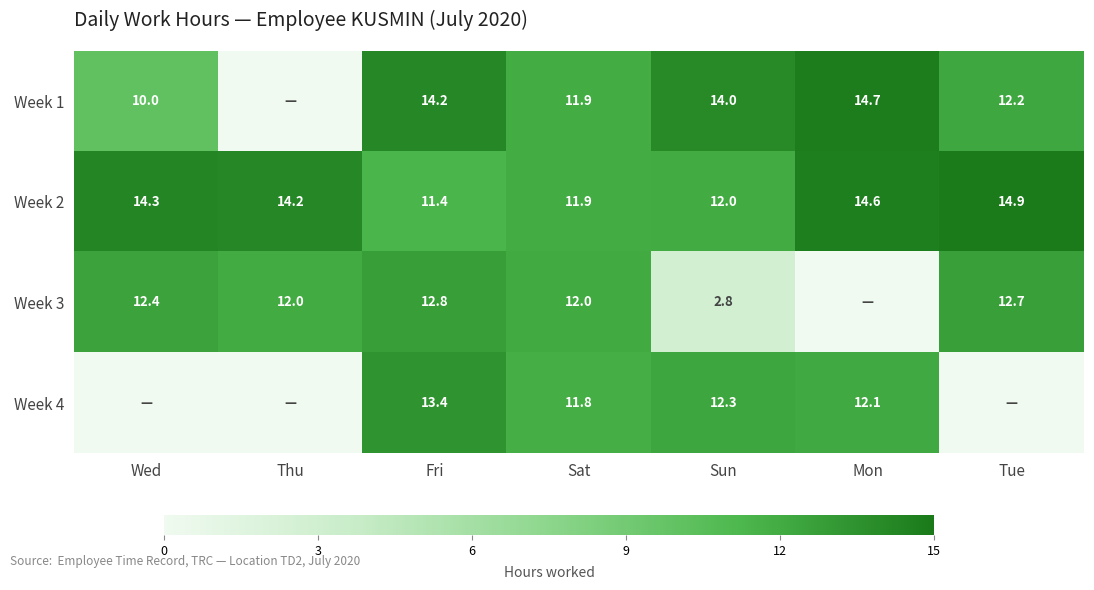

At which label is Week 2 closest to 13?

Sun